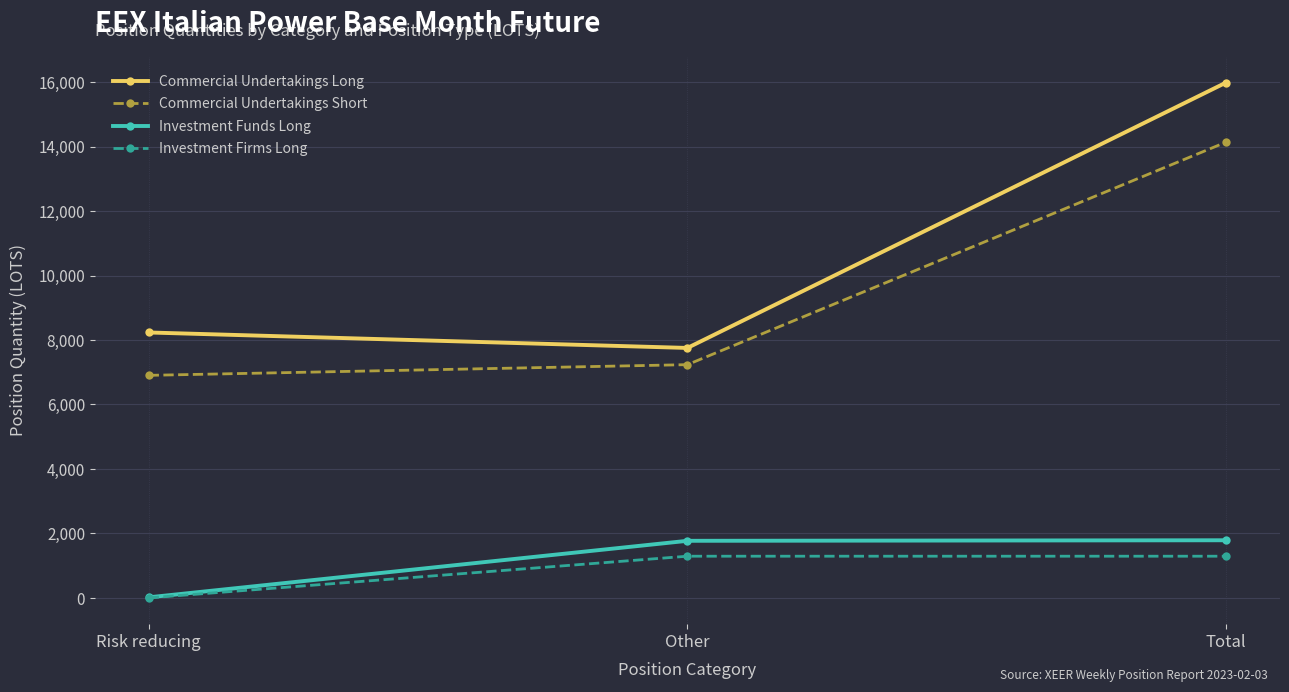

What is the total value across all series at Total?

33208.1